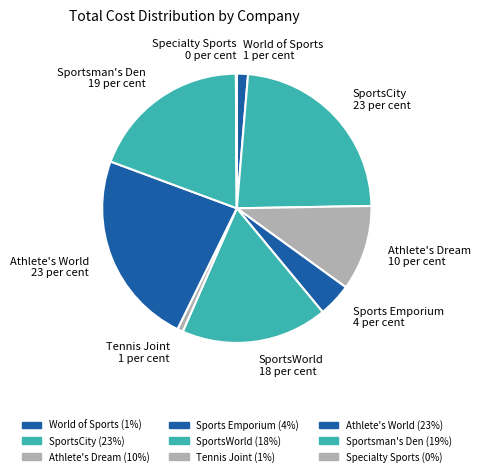

Combined, do SportsCity 23 per cent and Sports Emporium 4 per cent account for over 50%?

No